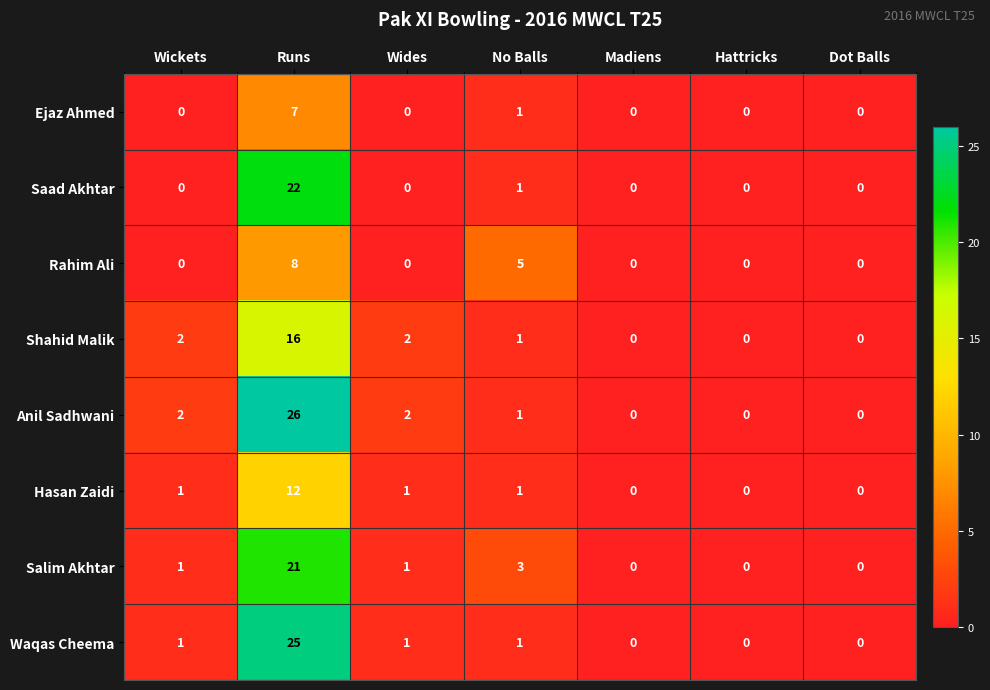

The Hasan Zaidi series shows 1 at Wides. True or false?

True